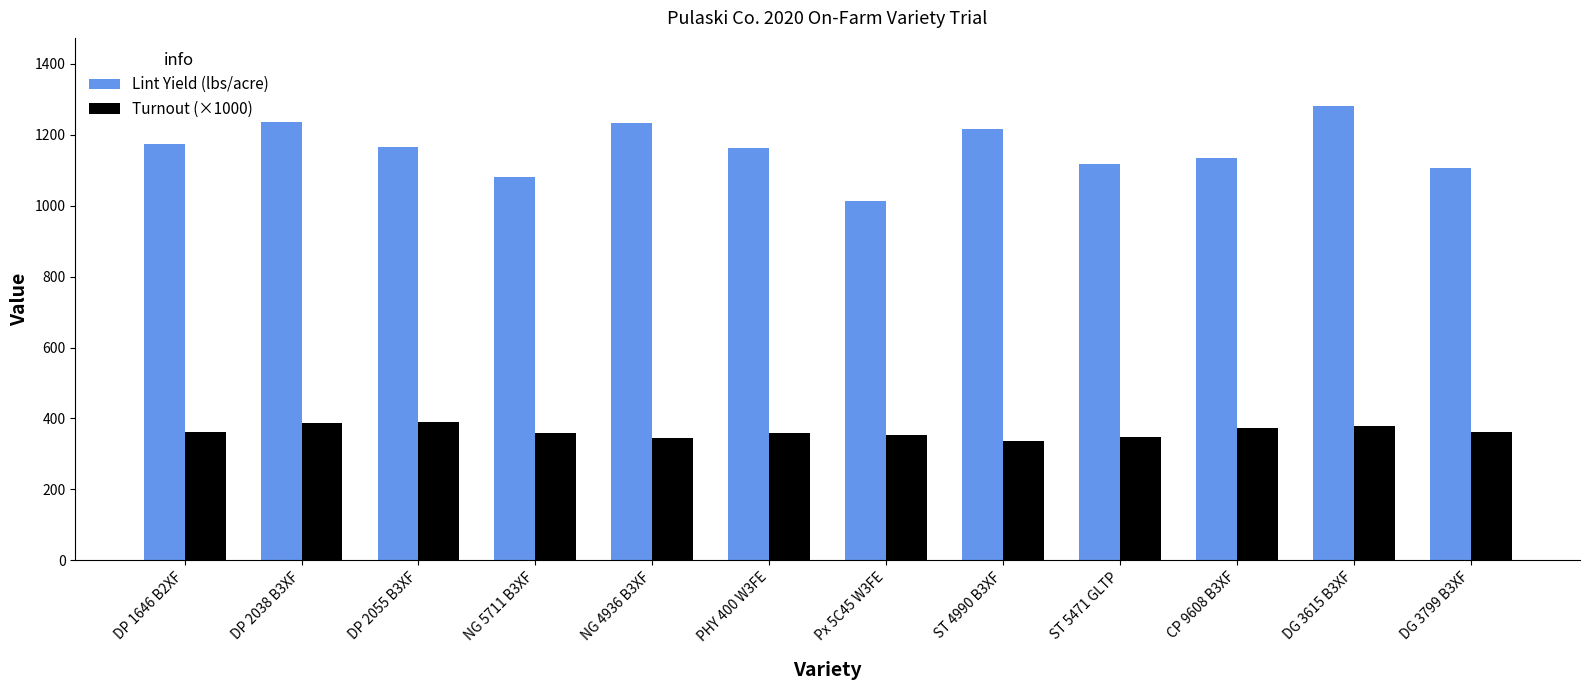

Which series has the widest spread of values?

Lint Yield (lbs/acre)